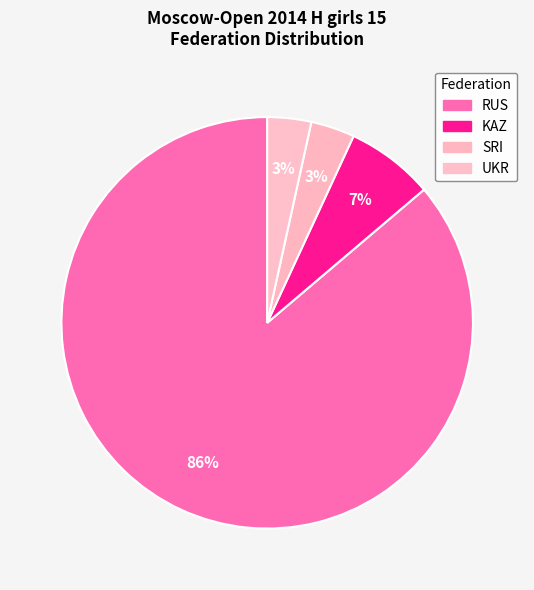

To the nearest percent, what portion does UKR represent?

3%